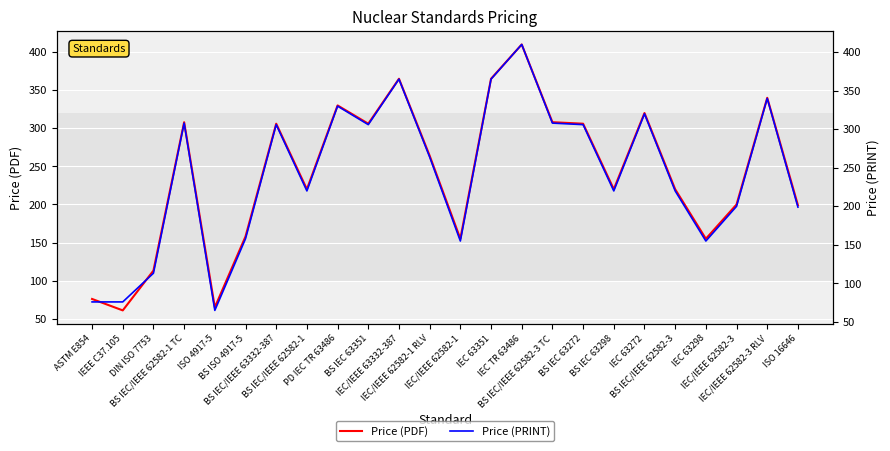

True or false: Price (PDF) and Price (PRINT) intersect in this chart.

False